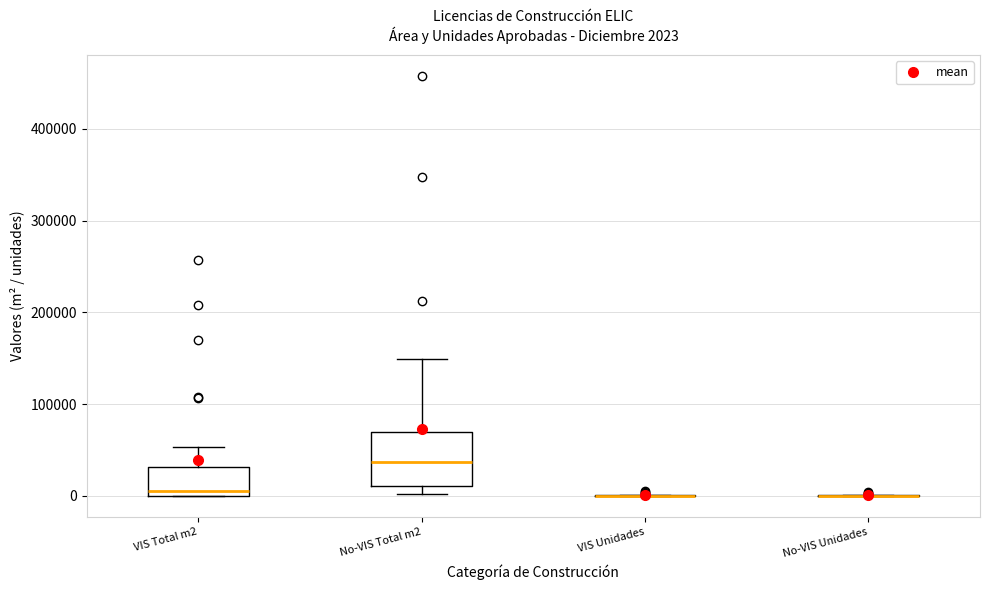

Comparing the boxes themselves (not the whiskers), which one is the tallest?

No-VIS Total m2